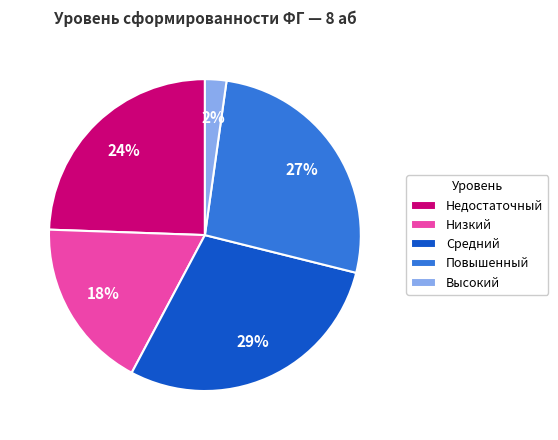

To the nearest percent, what portion does Средний represent?

29%